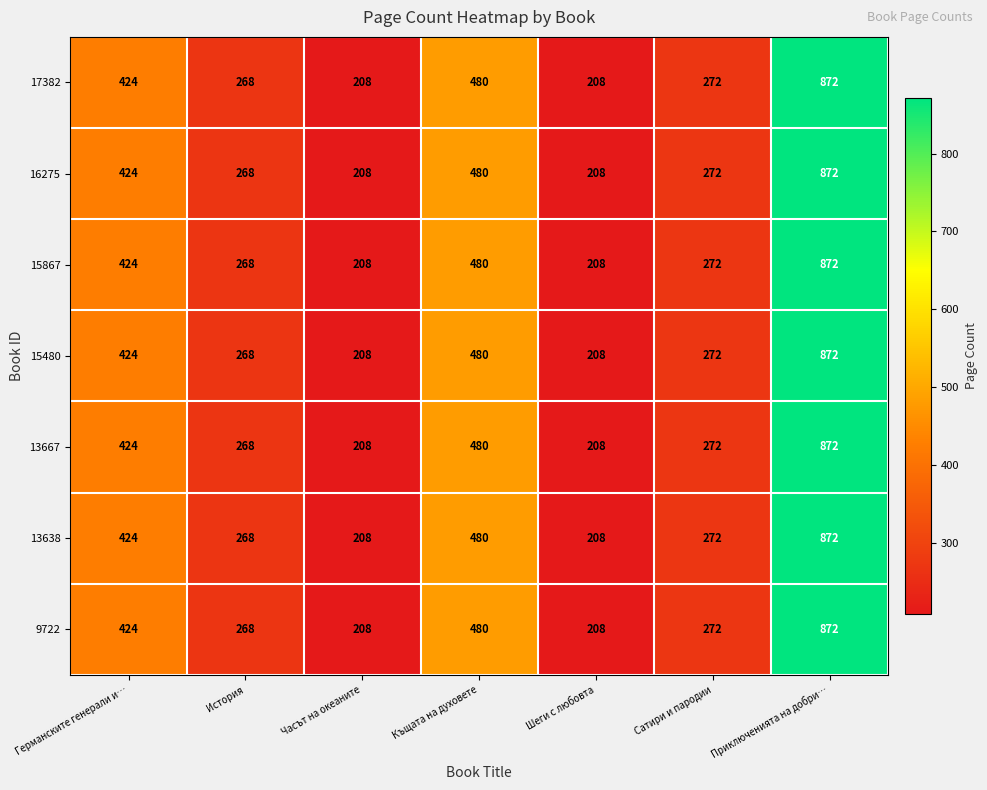

At which label does 17382 first exceed 272?

Германските генерали и…